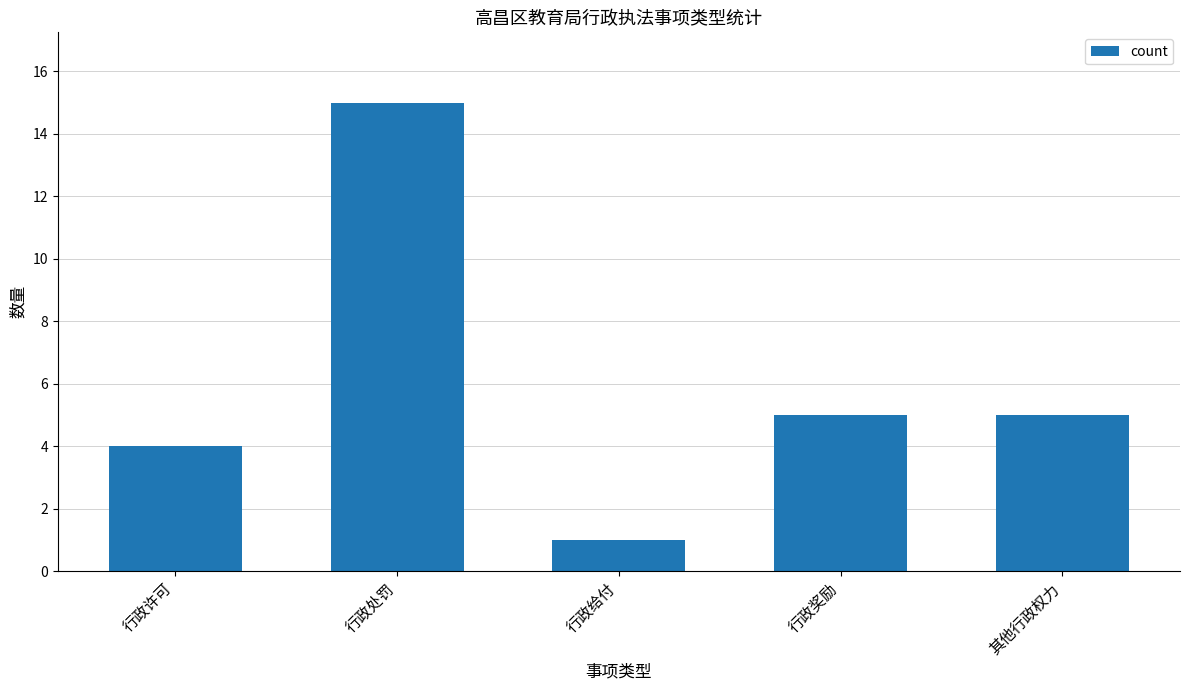

What is the difference between the values at 行政处罚 and 行政许可?

11